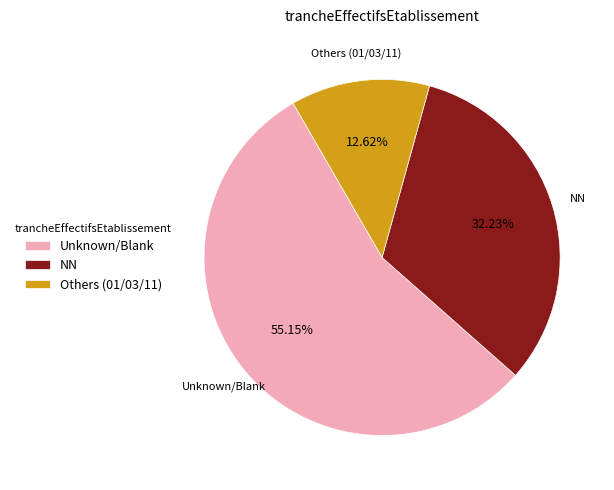

Approximately how many times larger is the value at Others (01/03/11) compared to NN?

0.4